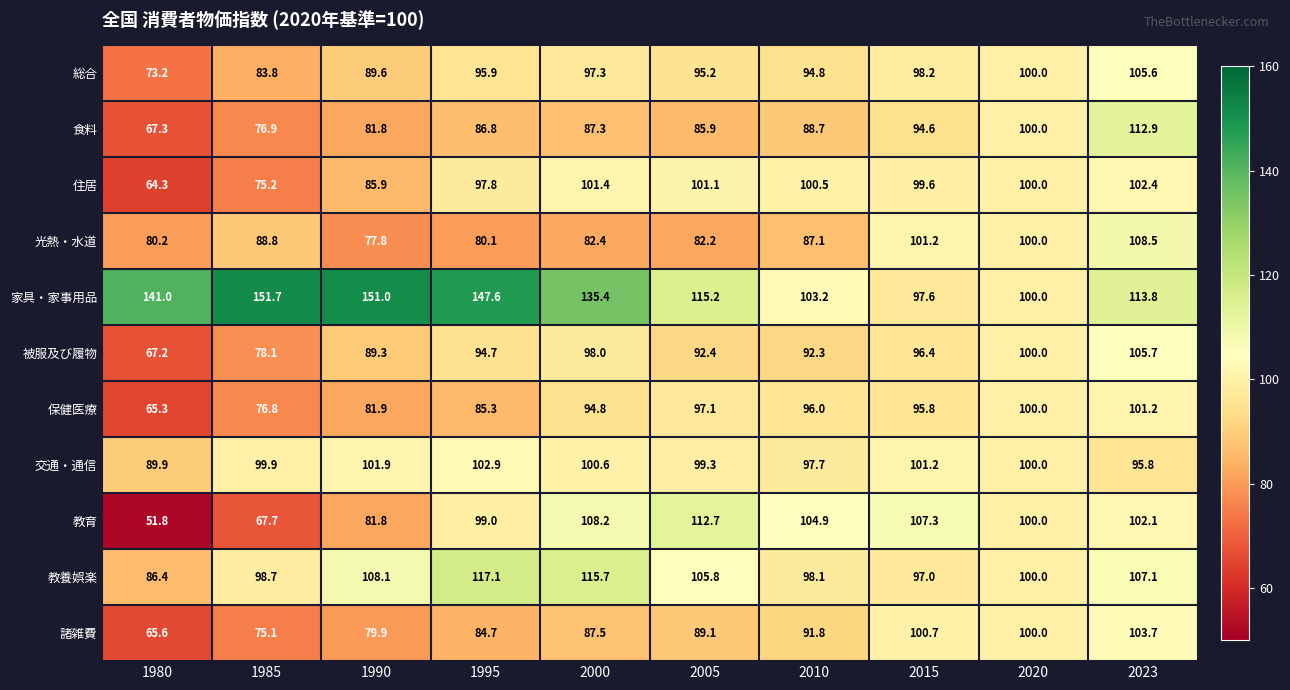

List the labels in order of 保健医療 value, largest first.

2023, 2020, 2005, 2010, 2015, 2000, 1995, 1990, 1985, 1980